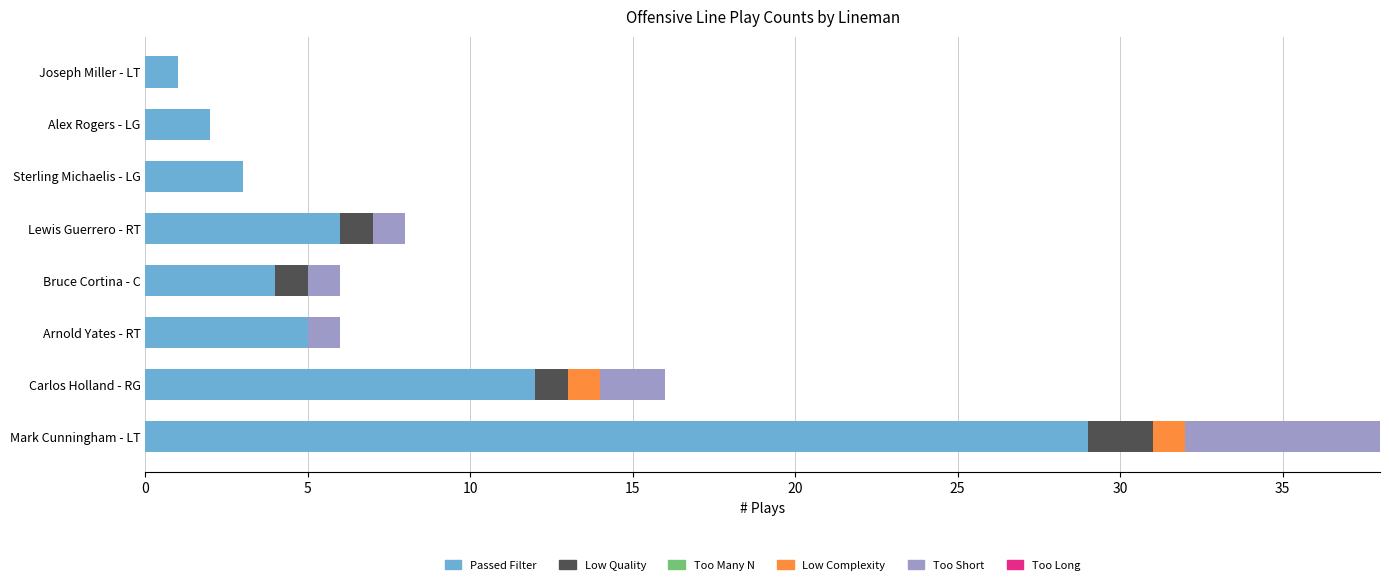

True or false: Passed Filter has a value of 3 at Sterling Michaelis - LG.

True